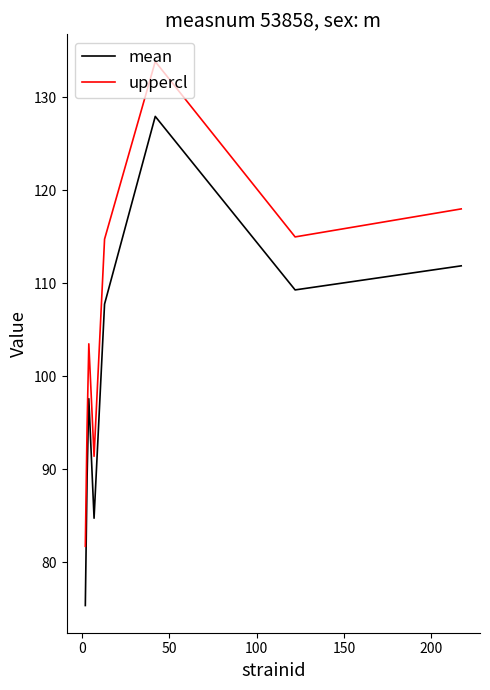

What is the sum of all uppercl values?

852.6